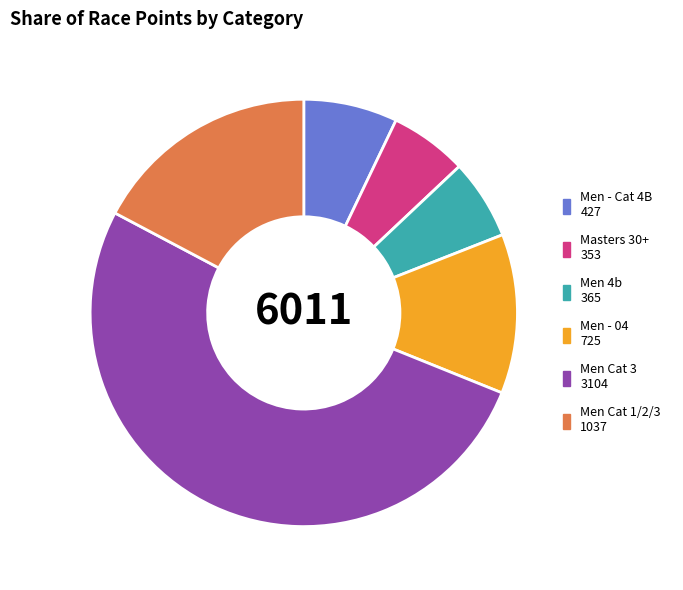

Is the sum of Men - 04 and Masters 30+ greater than half?

No